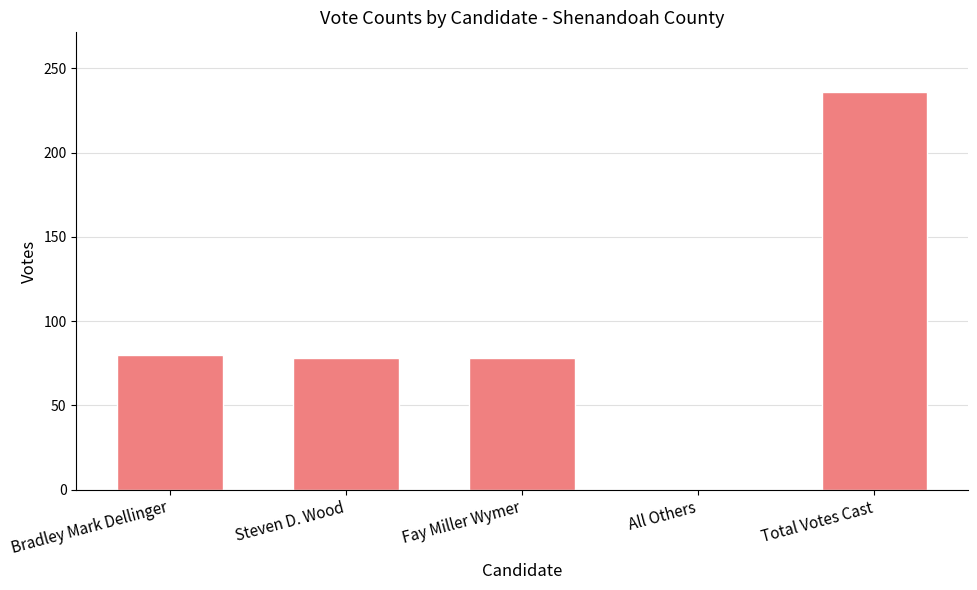

Reading left to right, transcribe all the data shown in this chart.

Bradley Mark Dellinger=80	Steven D. Wood=78	Fay Miller Wymer=78	All Others=0	Total Votes Cast=236